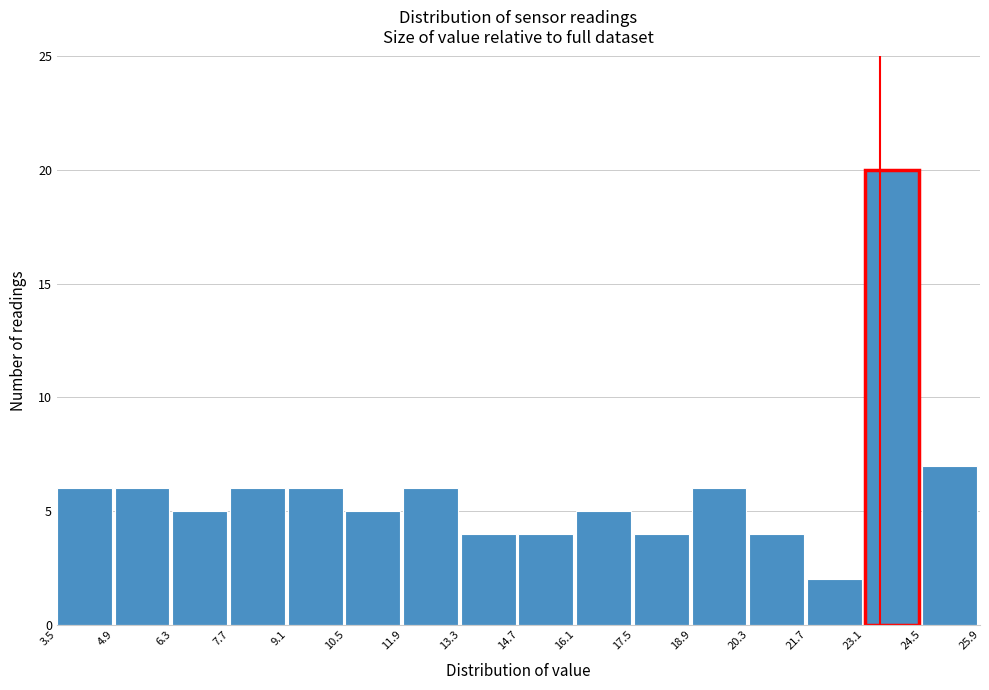

Reading left to right, list every bar in this chart as the range it spans on the x-axis followed by its height. The values are not printed on the chart, so give them approximately, as read against the axis.

3.5 to 4.9: 6
4.9 to 6.3: 6
6.3 to 7.7: 5
7.7 to 9.1: 6
9.1 to 10.5: 6
10.5 to 11.9: 5
11.9 to 13.3: 6
13.3 to 14.7: 4
14.7 to 16.1: 4
16.1 to 17.5: 5
17.5 to 18.9: 4
18.9 to 20.3: 6
20.3 to 21.7: 4
21.7 to 23.1: 2
23.1 to 24.5: 20
24.5 to 25.9: 7